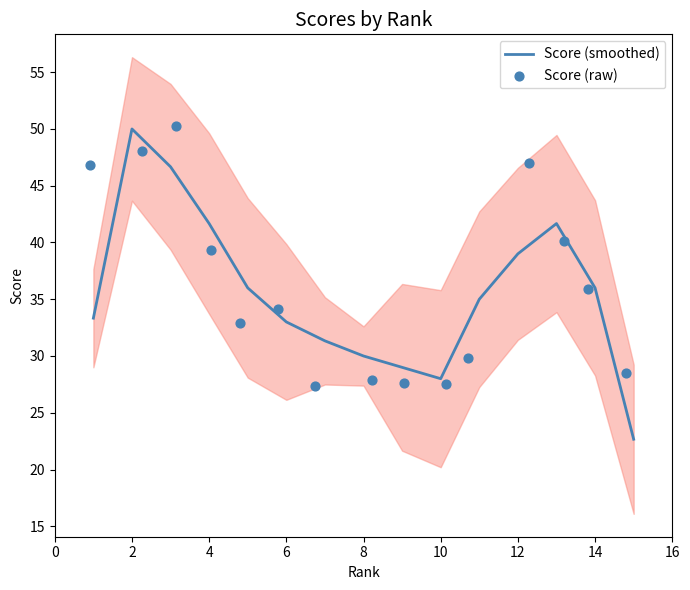

Which series reaches the maximum Y coordinate?

Score (raw)